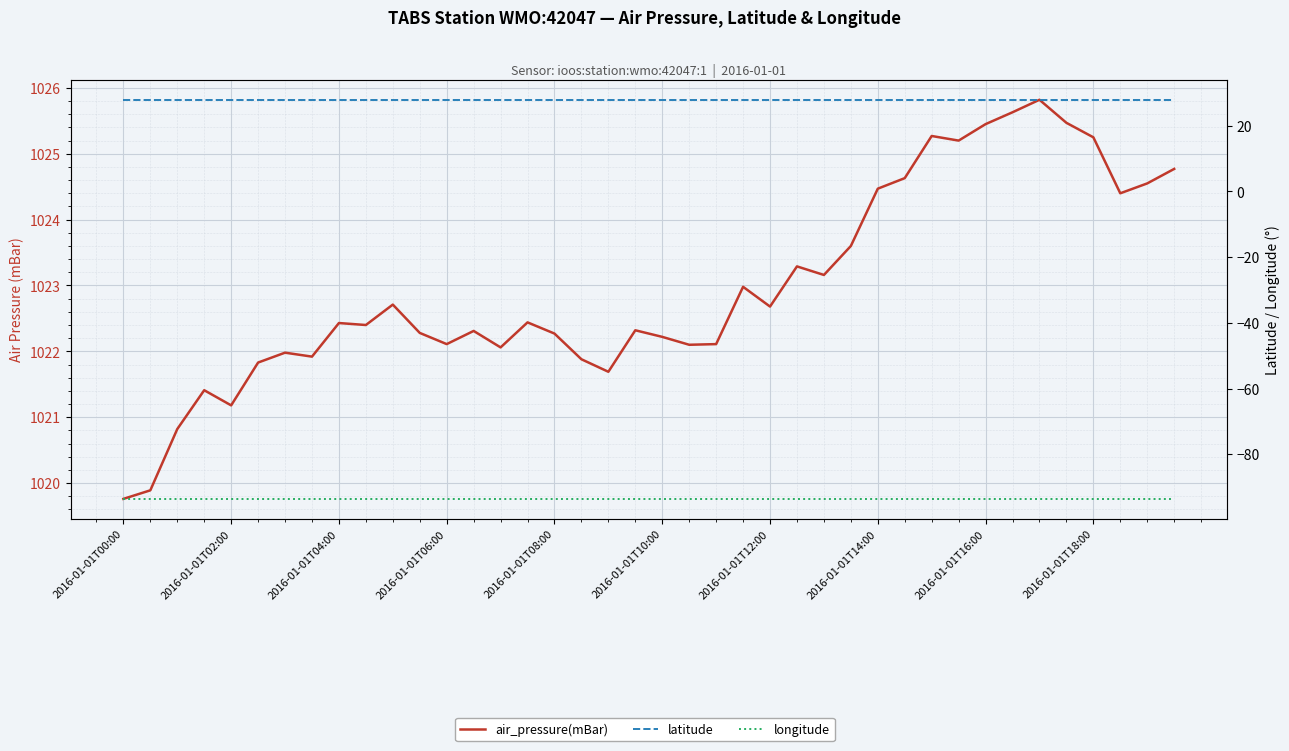

At which category does the chart reach its minimum across all series?

2016-01-01T00:00